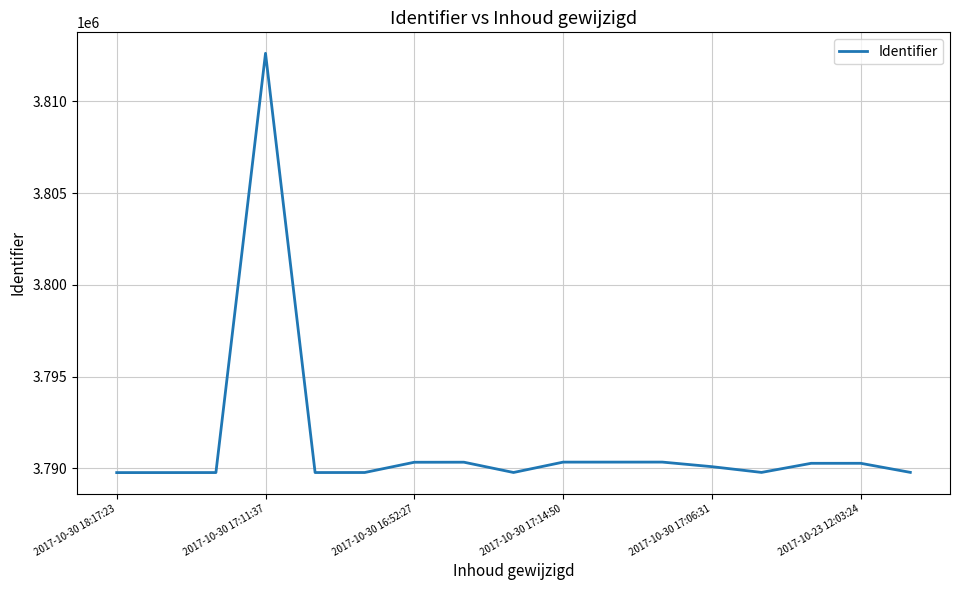

What is the smallest value displayed?

3789762